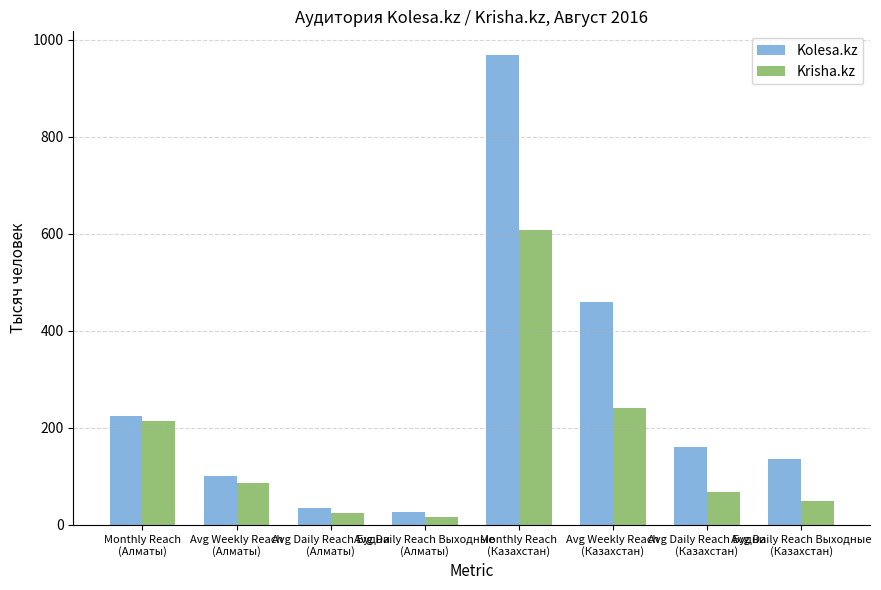

What is the value of the Kolesa.kz bar at the 3rd from the left?

34.3